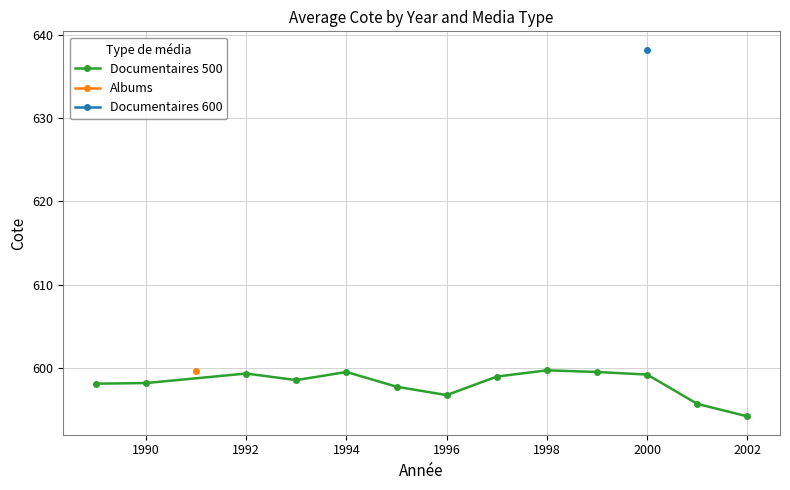

Is it true that Documentaires 500 equals 180.6 at 1990?

False